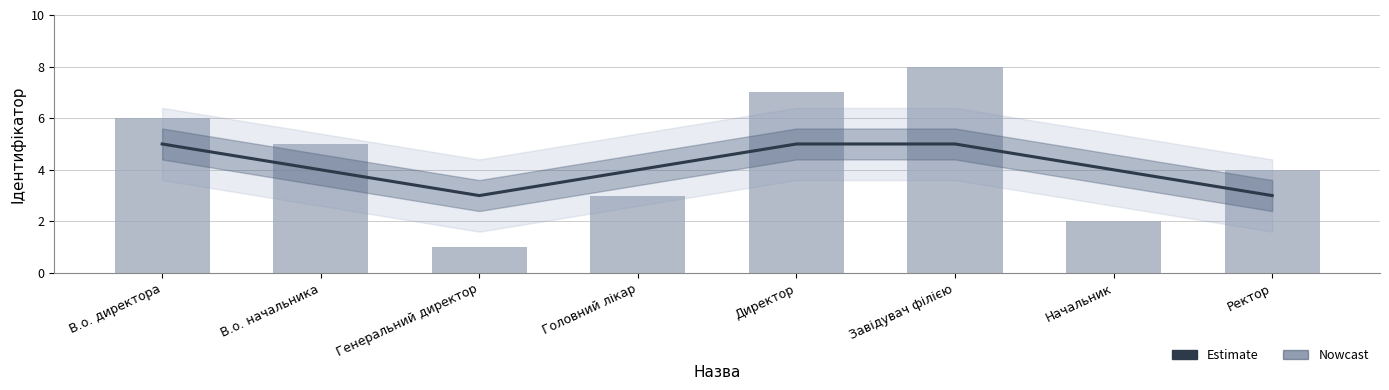

What is the label of the 6th bar from the right?

Генеральний директор